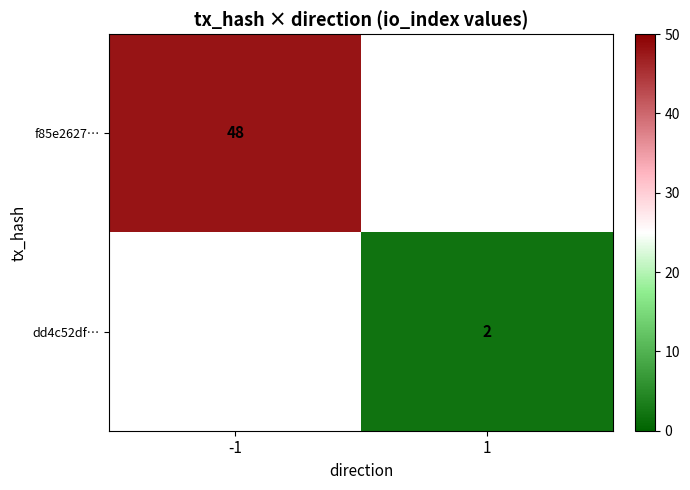

Is the value of f85e2627… at -1 greater than the value of dd4c52df… at 1?

Yes